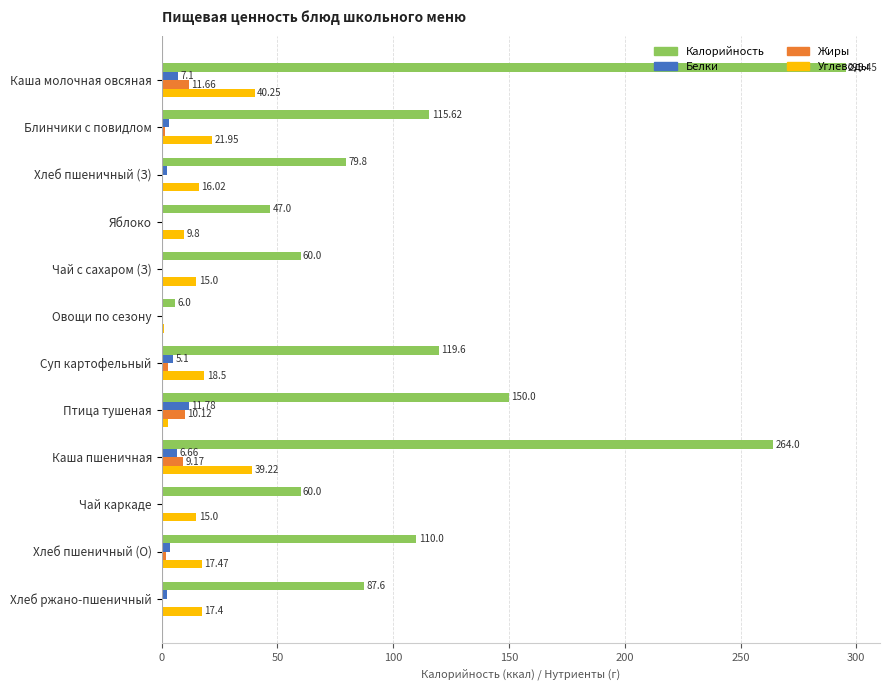

Which series has the largest total across all categories?

Калорийность